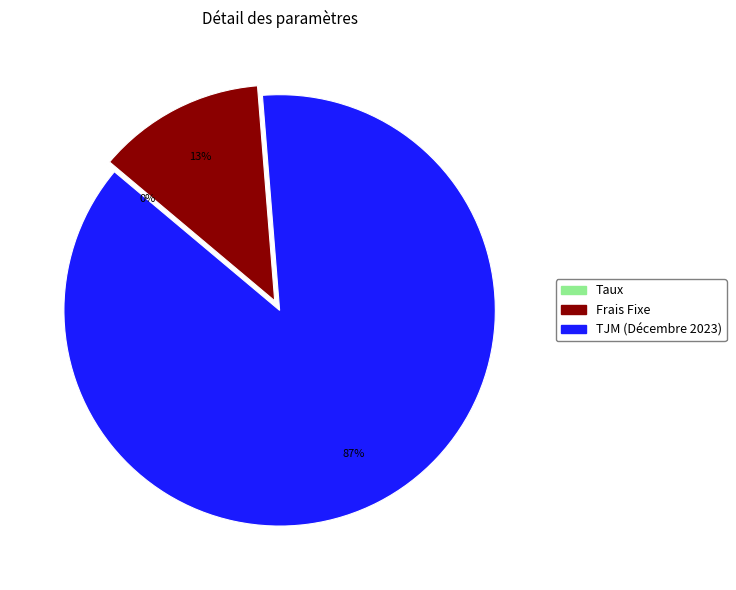

To the nearest percent, what portion does TJM (Décembre 2023) represent?

87%